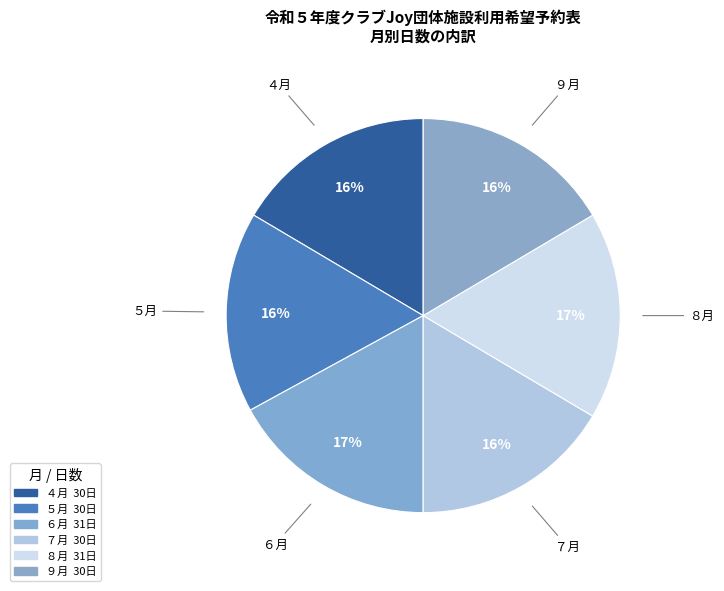

What percentage is the ７月 slice, to the nearest percent?

16%